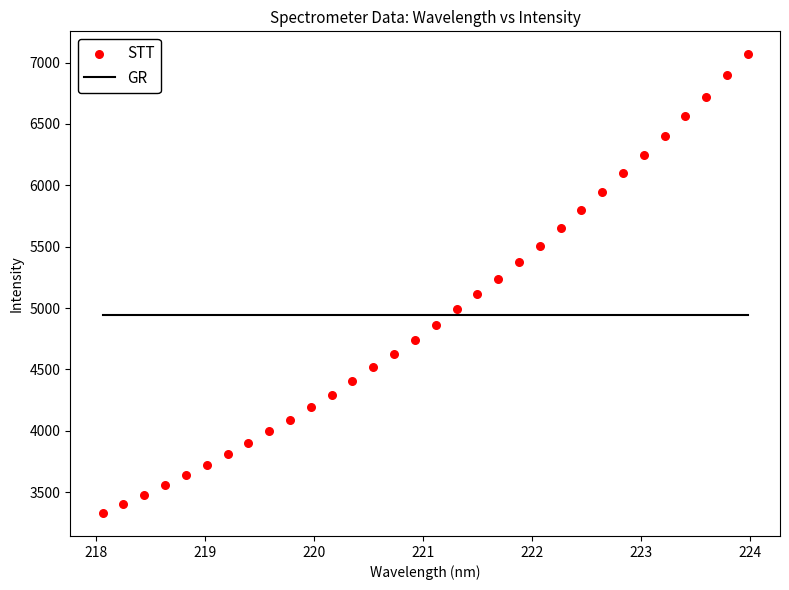

What is the range of X values (max minus min)?

5.9